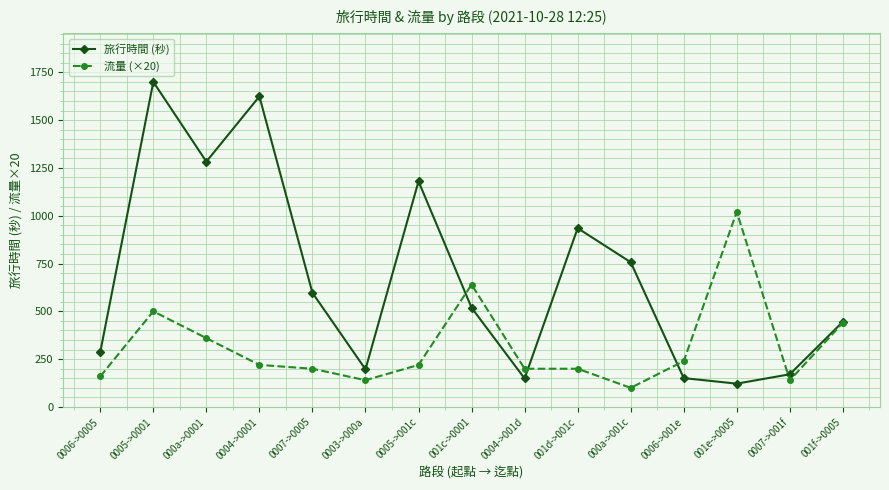

What is the approximate value of 旅行時間 (秒) at 0006->001e, to the nearest 10?

150